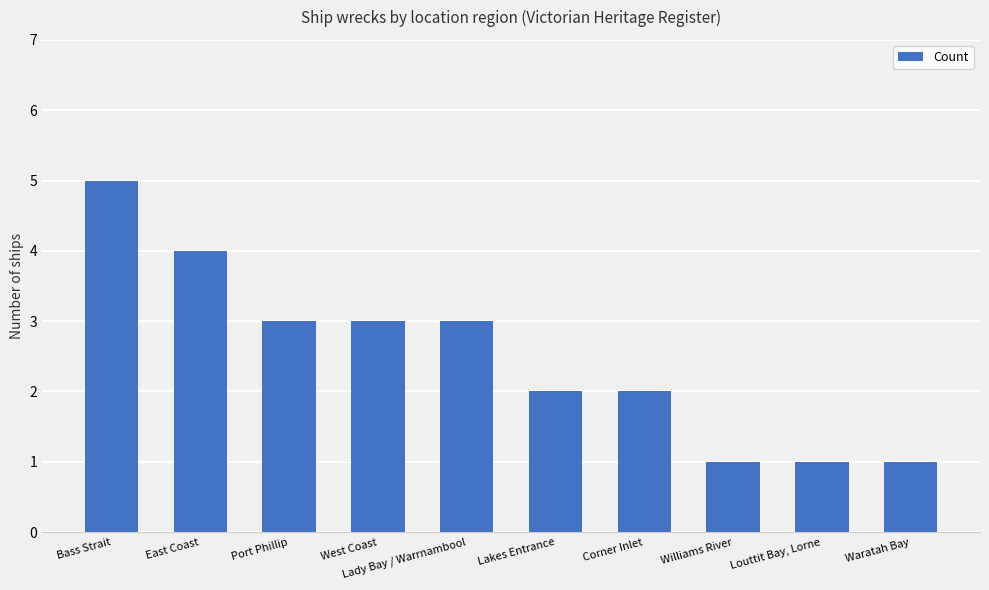

Which has a higher value, Williams River or East Coast?

East Coast